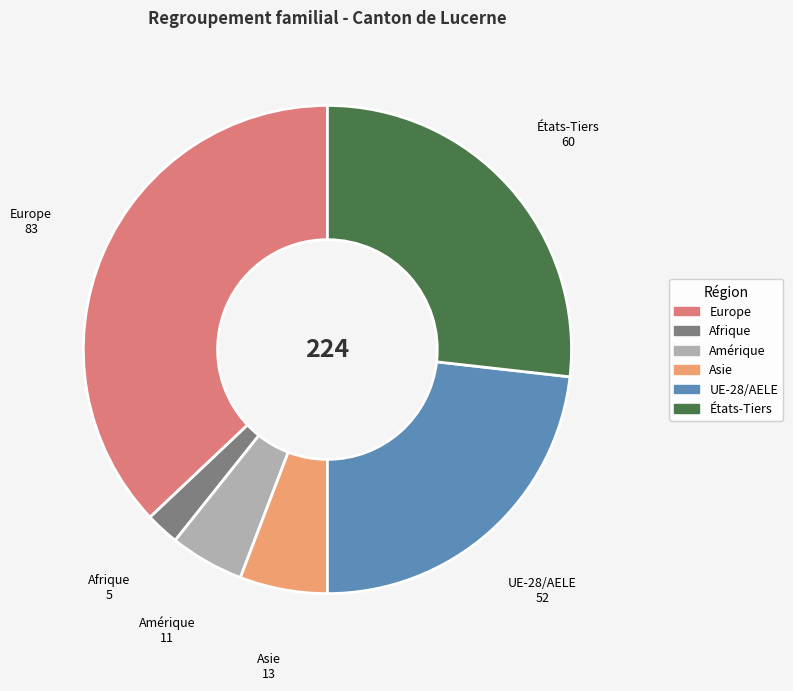

Is there a majority slice in this chart?

No